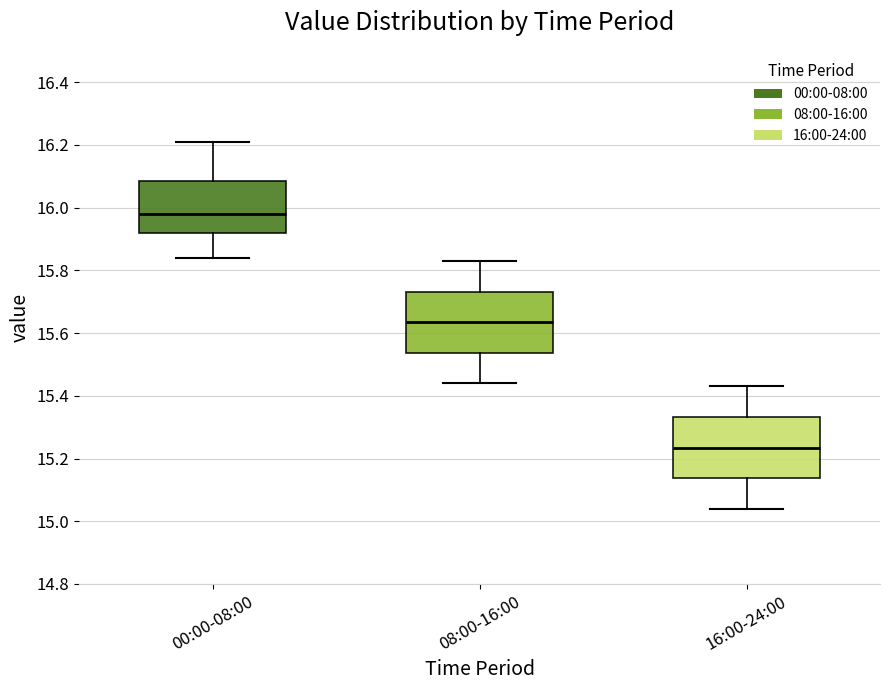

Reading left to right, transcribe this box plot: for each box, give where its median line is, the range the box spans, and where its two whiskers end, as read against the y-axis. The values are not printed on the chart, so give them approximately, as read against the axis.

00:00-08:00: median 15.98, box 15.92 to 16.08, whiskers 15.84 to 16.22
08:00-16:00: median 15.64, box 15.54 to 15.74, whiskers 15.44 to 15.84
16:00-24:00: median 15.24, box 15.14 to 15.34, whiskers 15.04 to 15.44